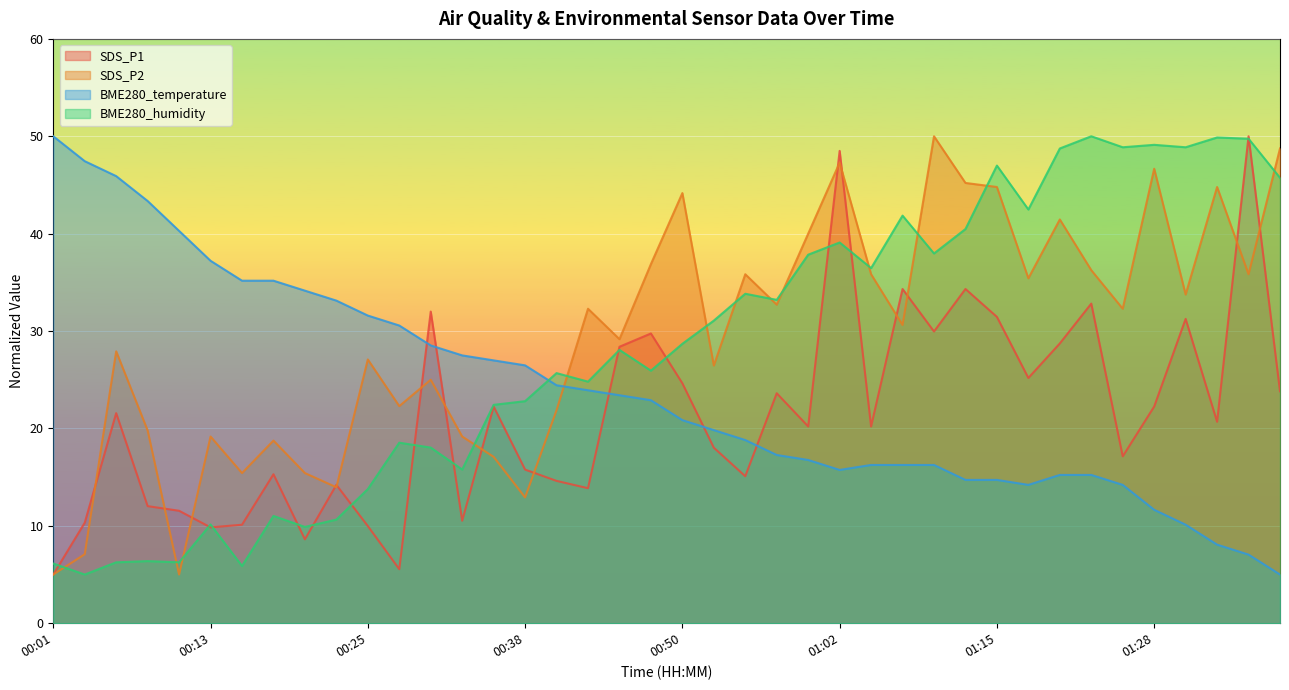

The BME280_temperature series shows 37.2 at 00:13. True or false?

True